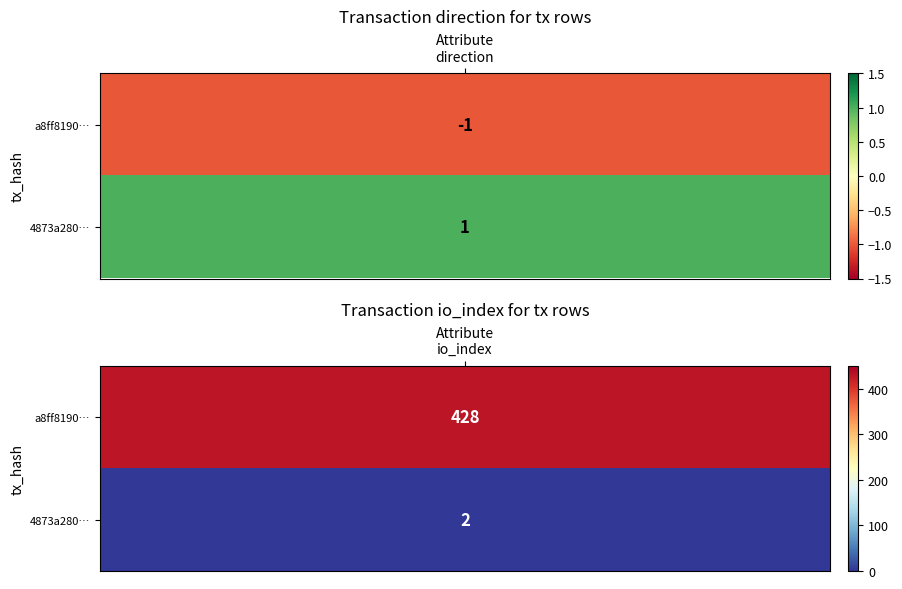

What is the difference between the maximum and minimum values in the a8ff81901ea77d3caad56aab6fcc45c92b40e03 series?

429